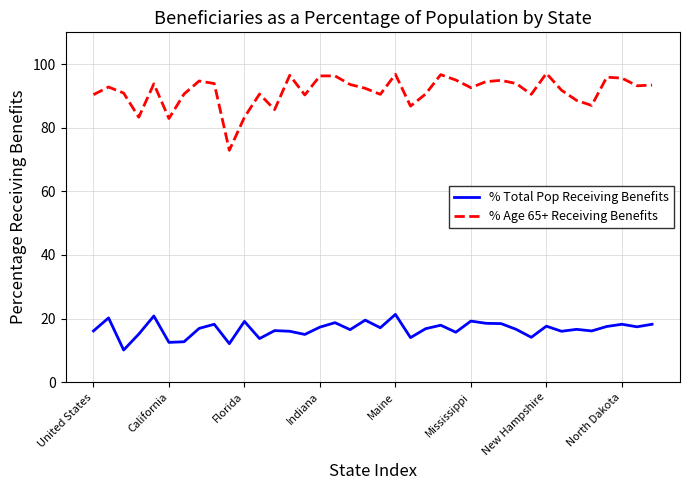

What is the difference between the maximum and minimum values in the % Total Pop Receiving Benefits series?

11.2